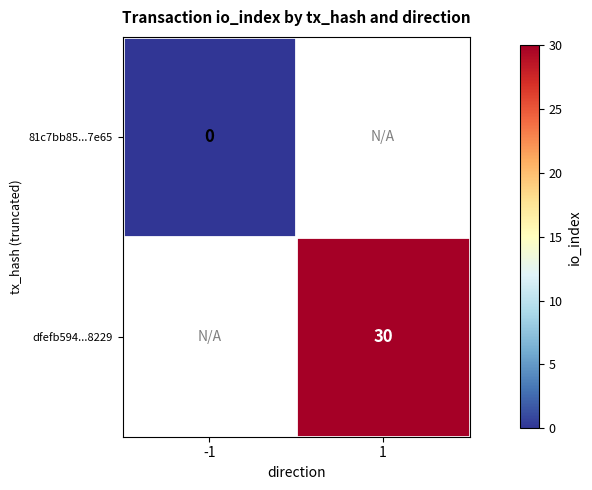

What is the maximum value shown in the chart?

30.0